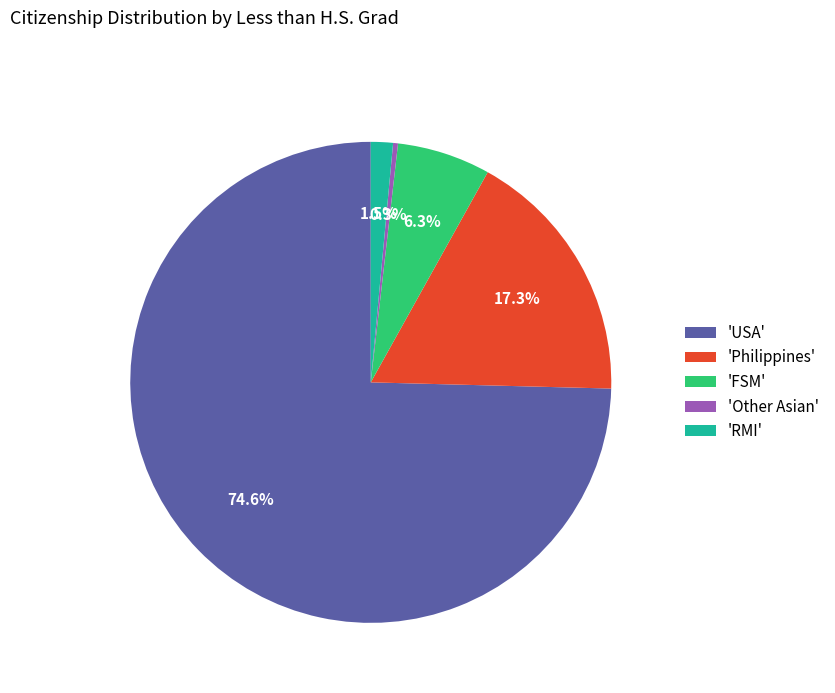

Which slice is the smallest?

'Other Asian'